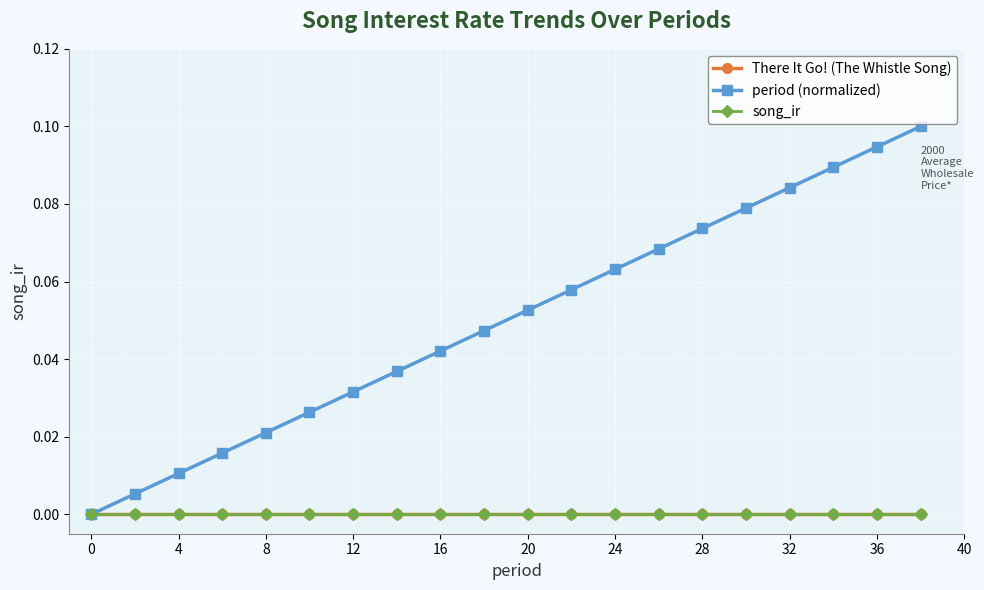

Does the chart have visible grid lines?

Yes